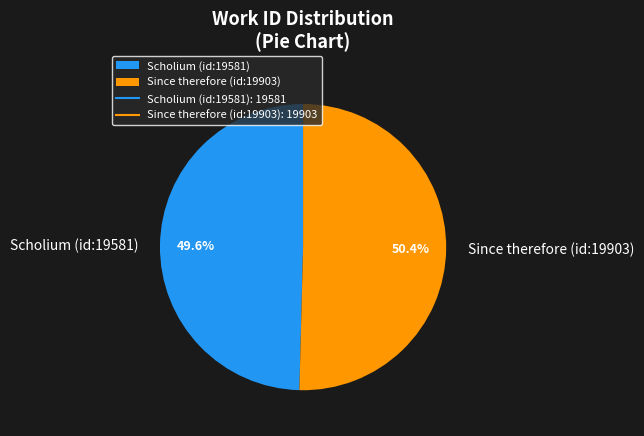

Does Scholium (id:19581) represent more than half of the total?

No